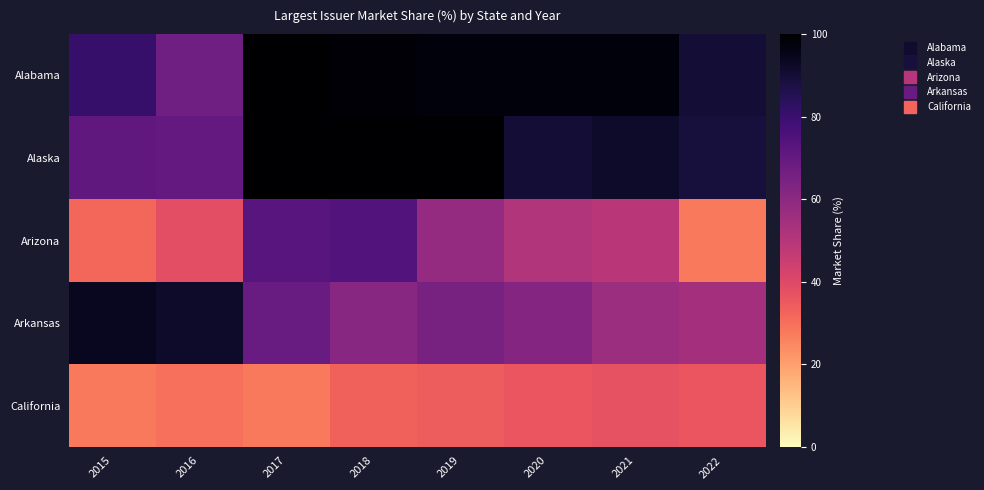

How many data points does each series have?

8